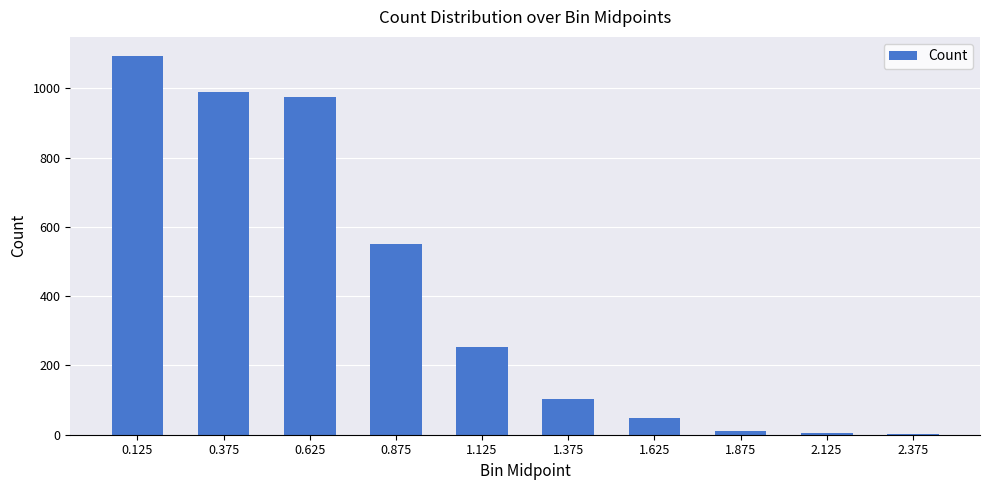

What is the maximum value shown in the chart?

1094